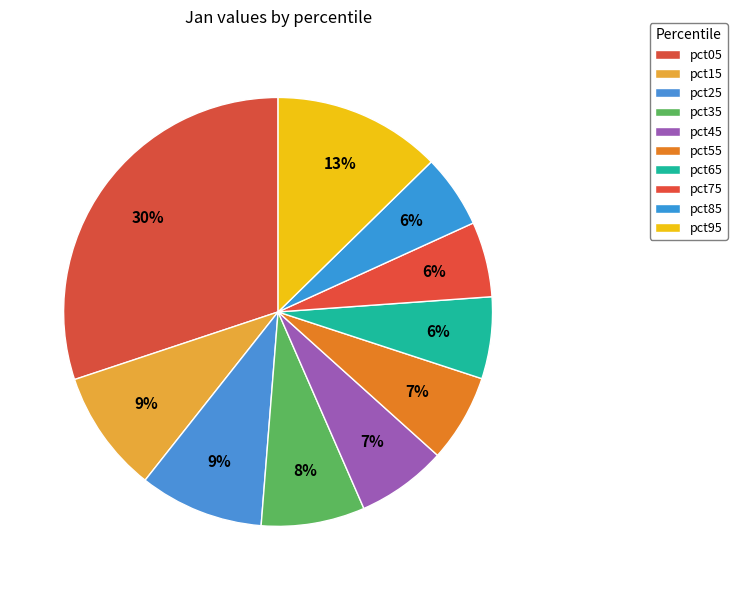

The pct15 slice represents 19% of the pie. True or false?

False